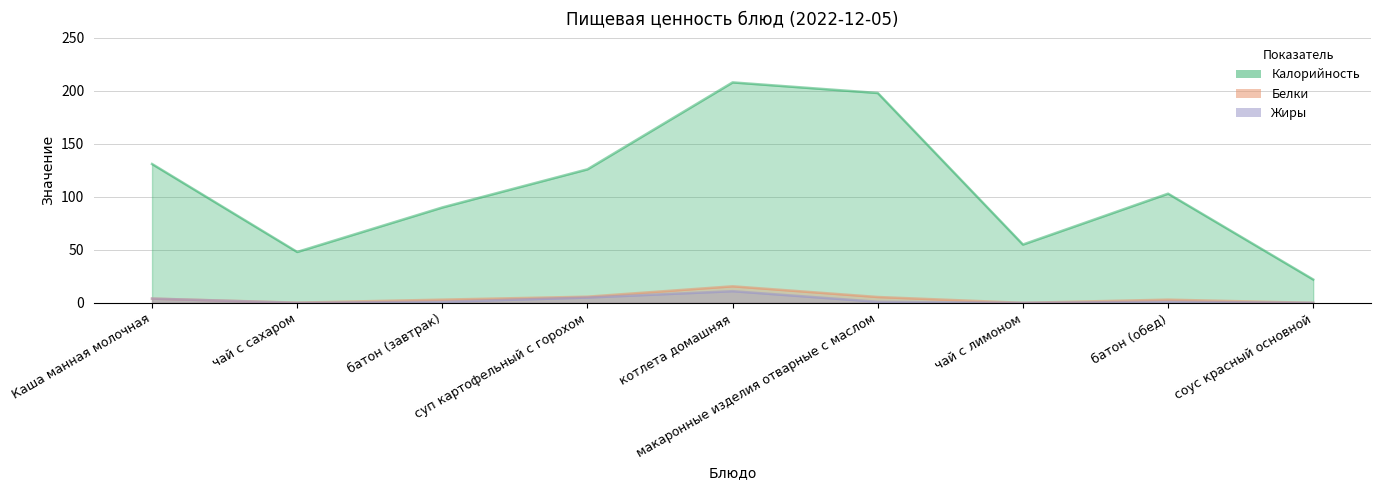

What is the difference between the maximum and minimum values in the Жиры series?

11.0